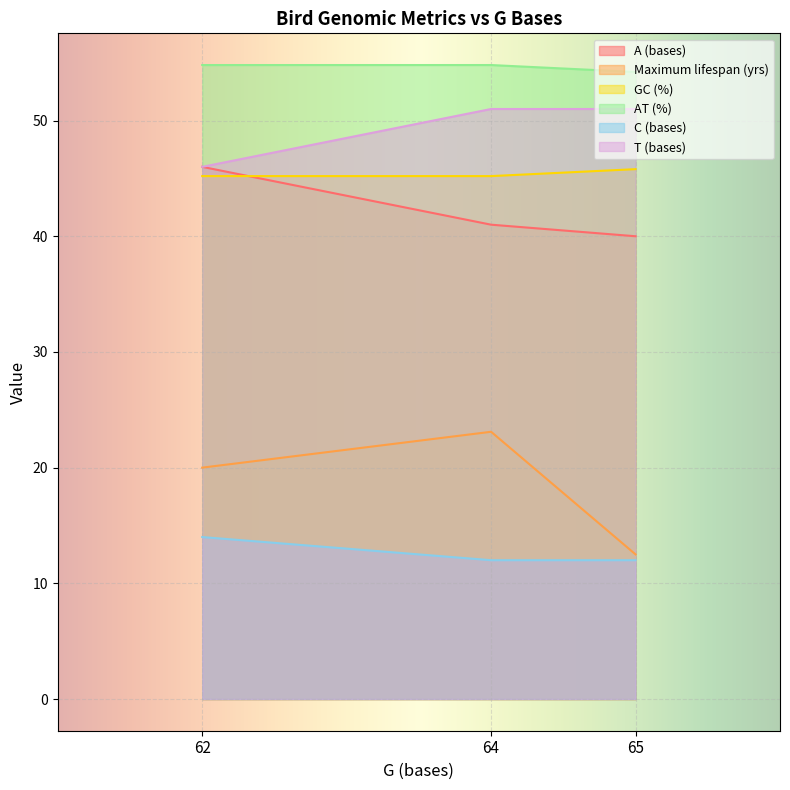

Which series changed the most between 62 and 65?

Maximum lifespan (yrs)